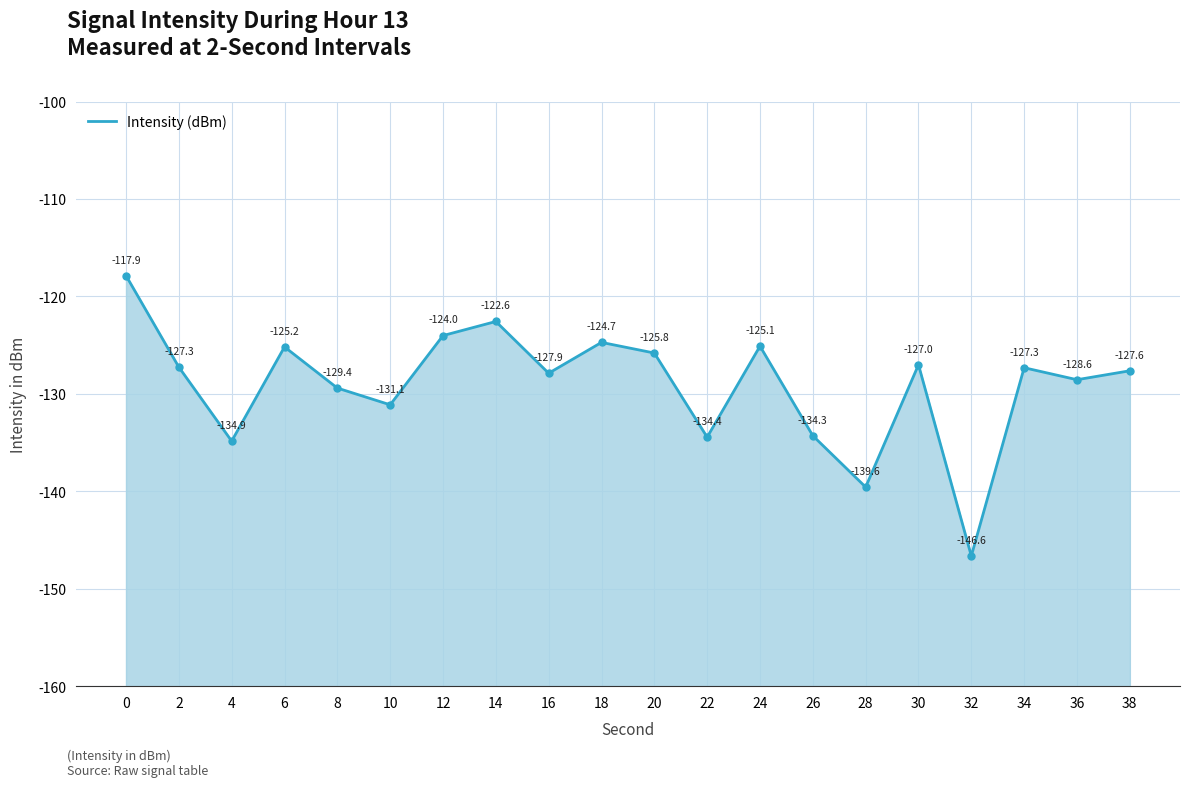

The value at 10 is -86.2. True or false?

False